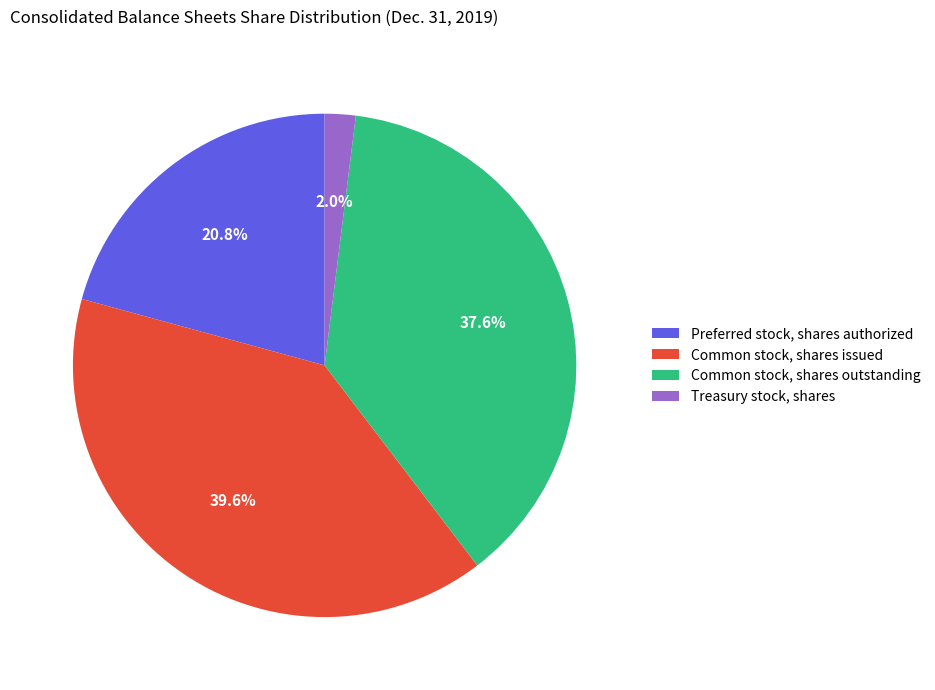

Between Preferred stock, shares authorized and Treasury stock, shares, which is larger?

Preferred stock, shares authorized